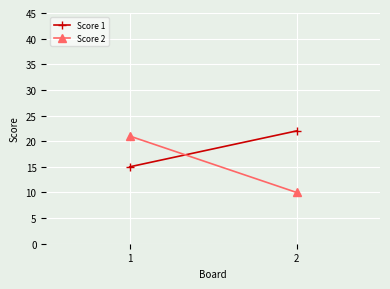

Reading left to right, extract all data points from this chart.

Score 1: 15	22
Score 2: 21	10